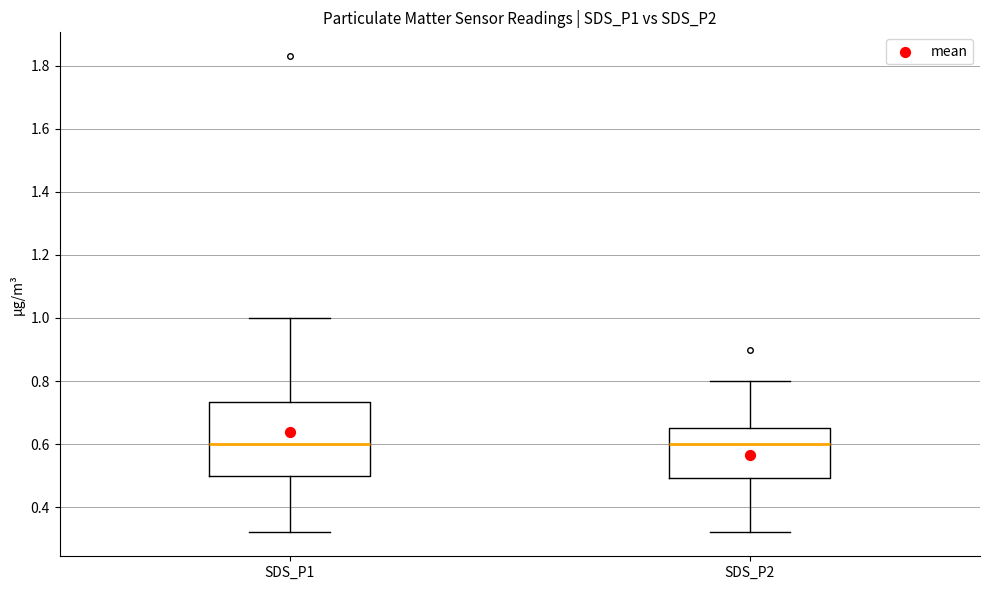

Comparing the boxes themselves (not the whiskers), which one is the tallest?

SDS_P1